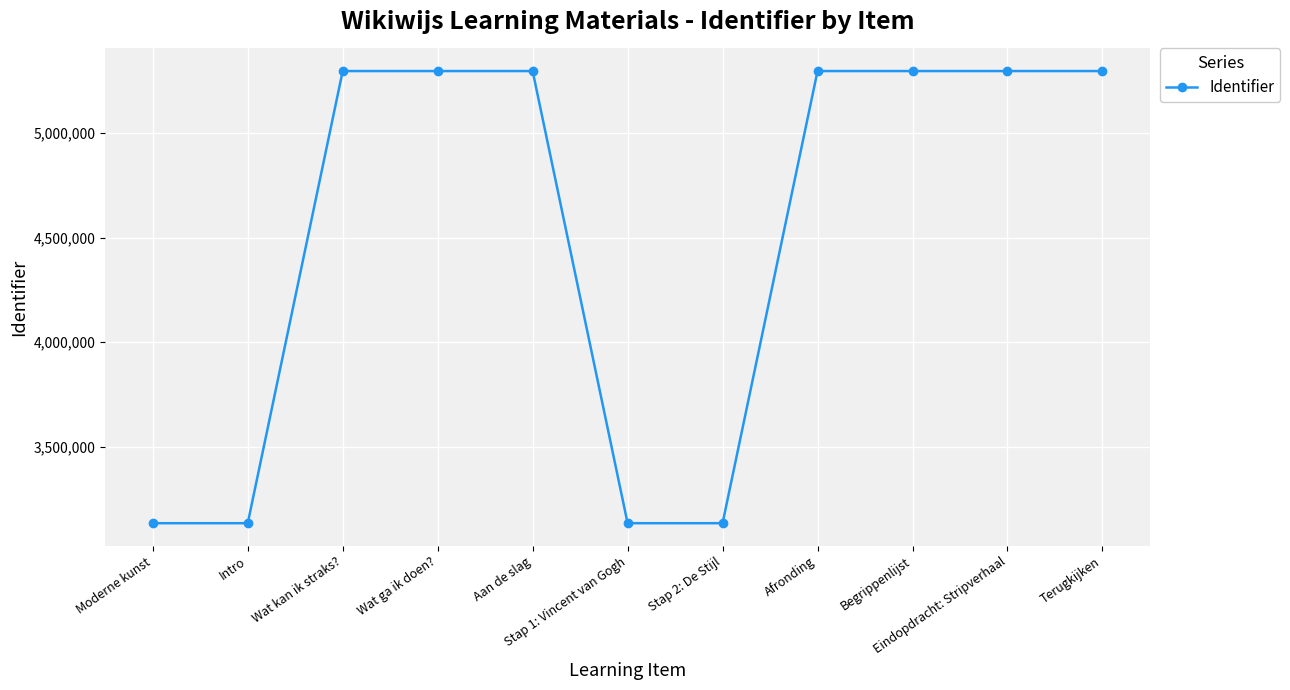

What is the value of the 1st point from the left?

3134835